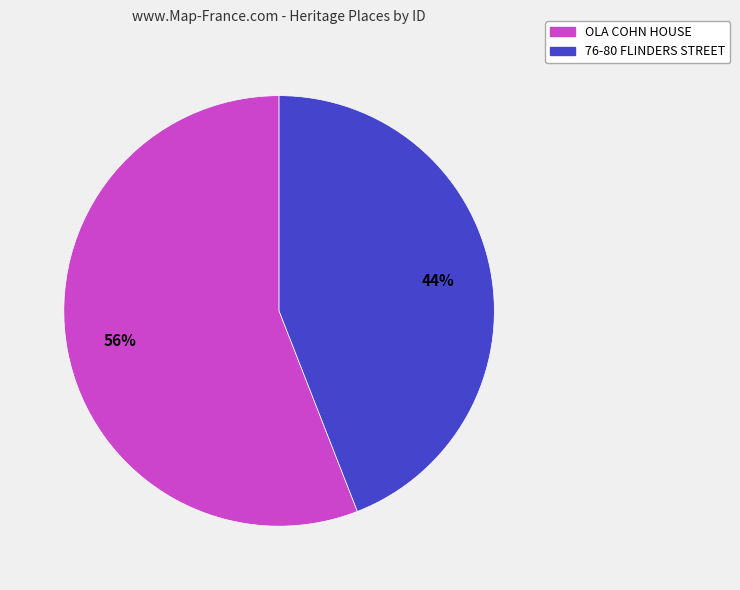

Which category has the biggest portion of the pie?

OLA COHN HOUSE